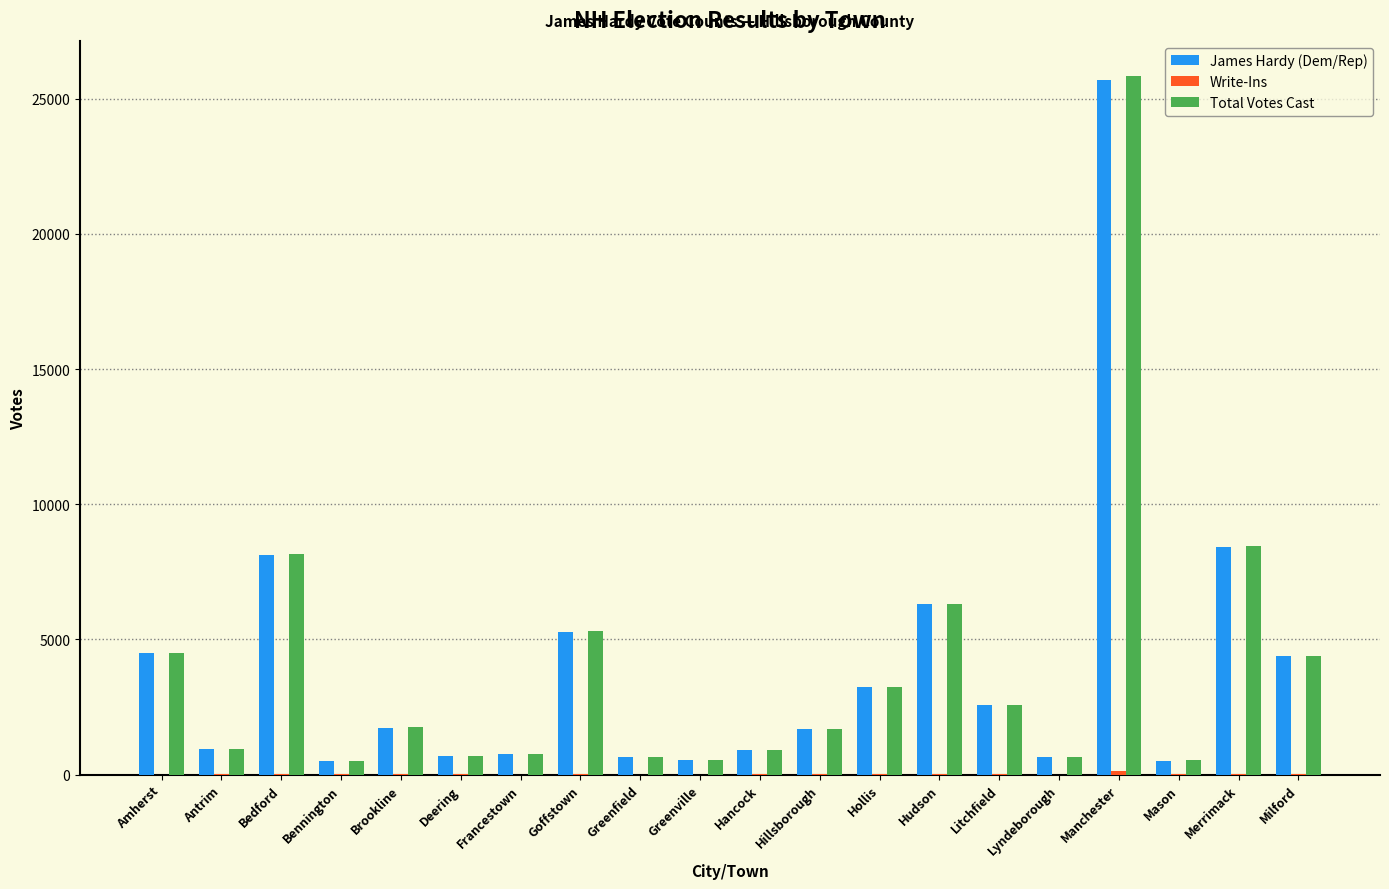

What is the sum of all James Hardy (Dem/Rep) values?

78109